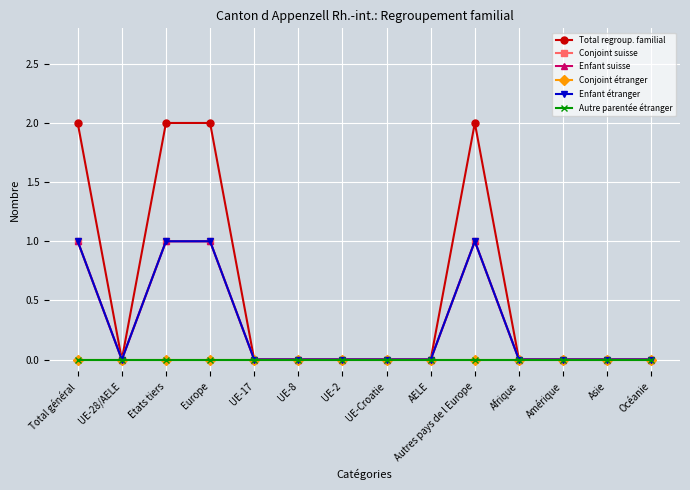

What position from the right is UE-8?

9